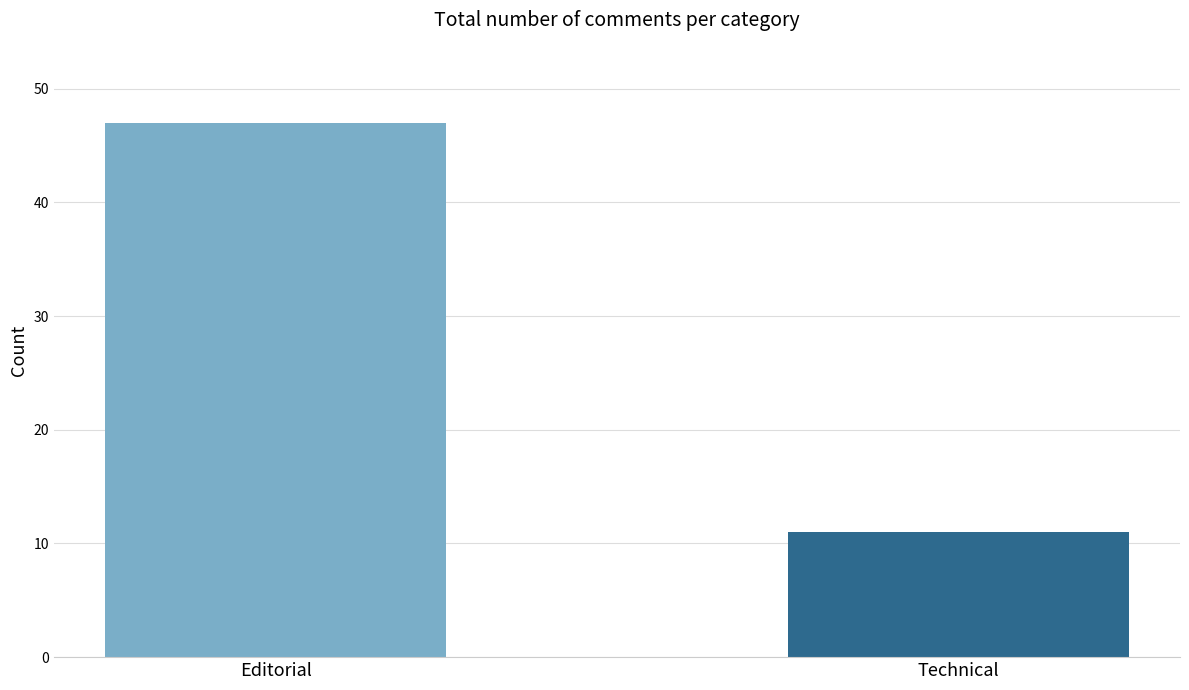

Rank the categories by value from highest to lowest.

Editorial, Technical